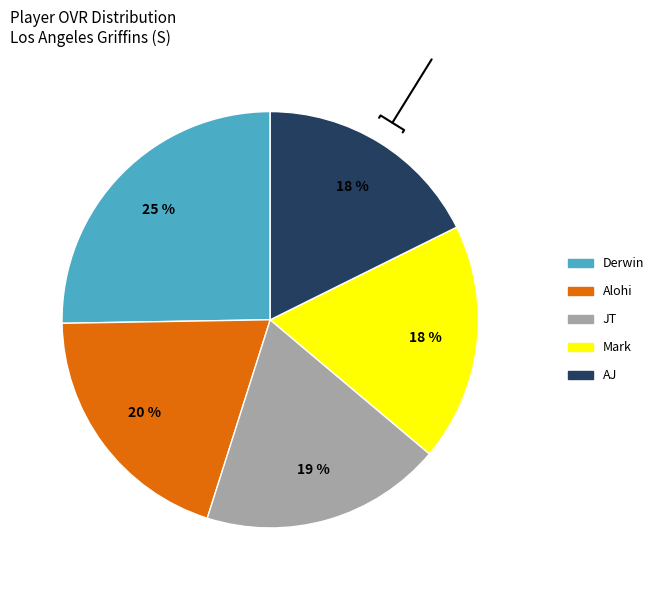

Which category has the biggest portion of the pie?

Derwin